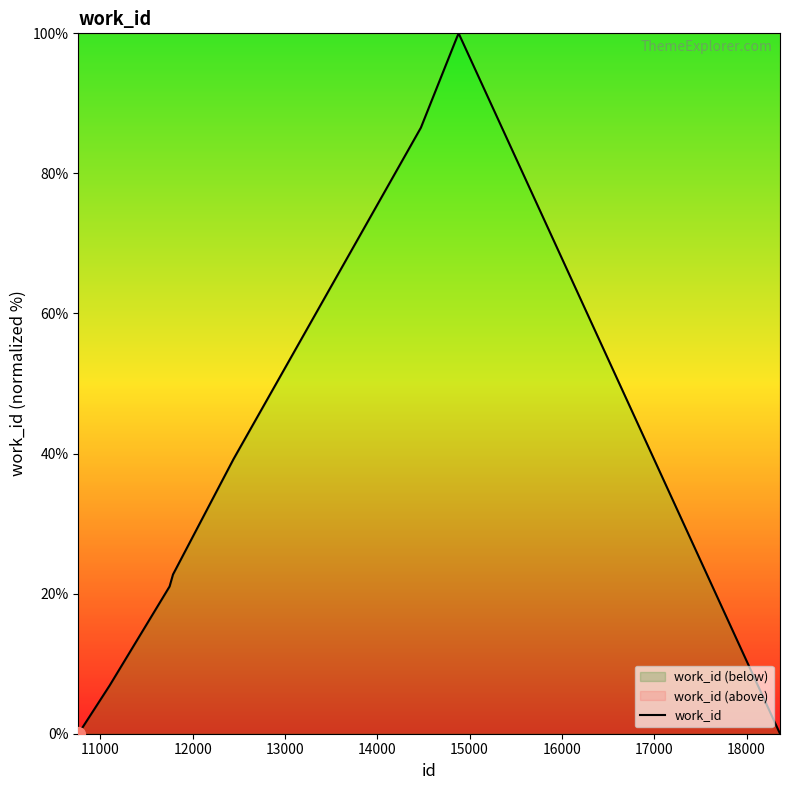

How many lines are shown in the chart?

1